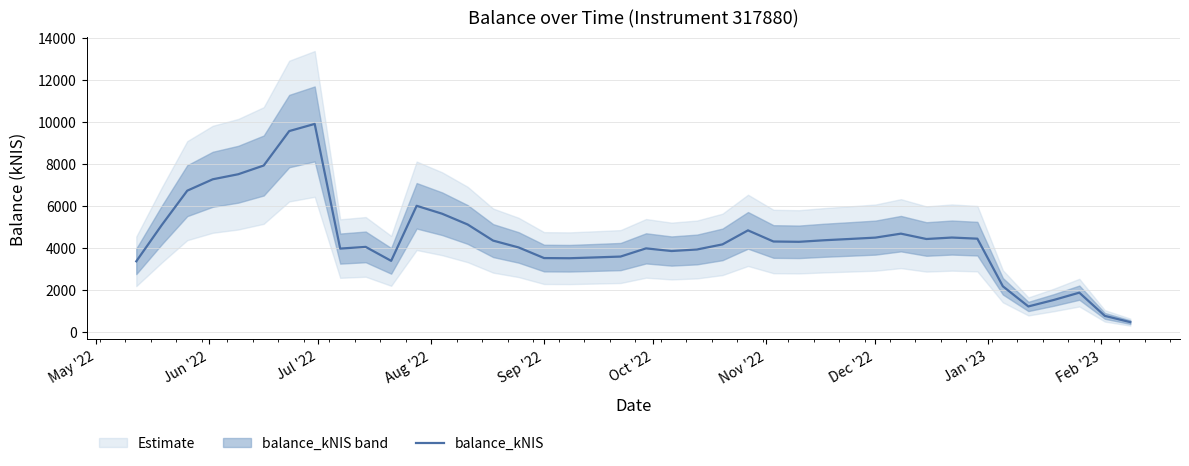

What is the minimum value for balance_kNIS?

477.6